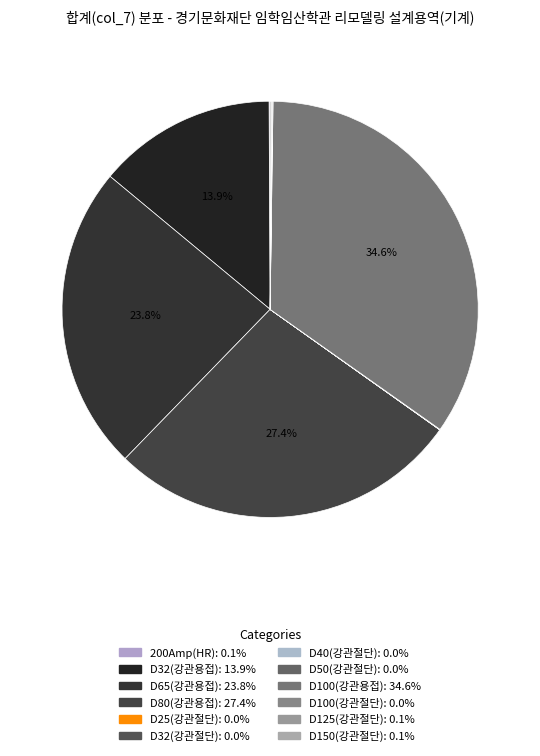

To the nearest percent, what is the average slice percentage?

8%